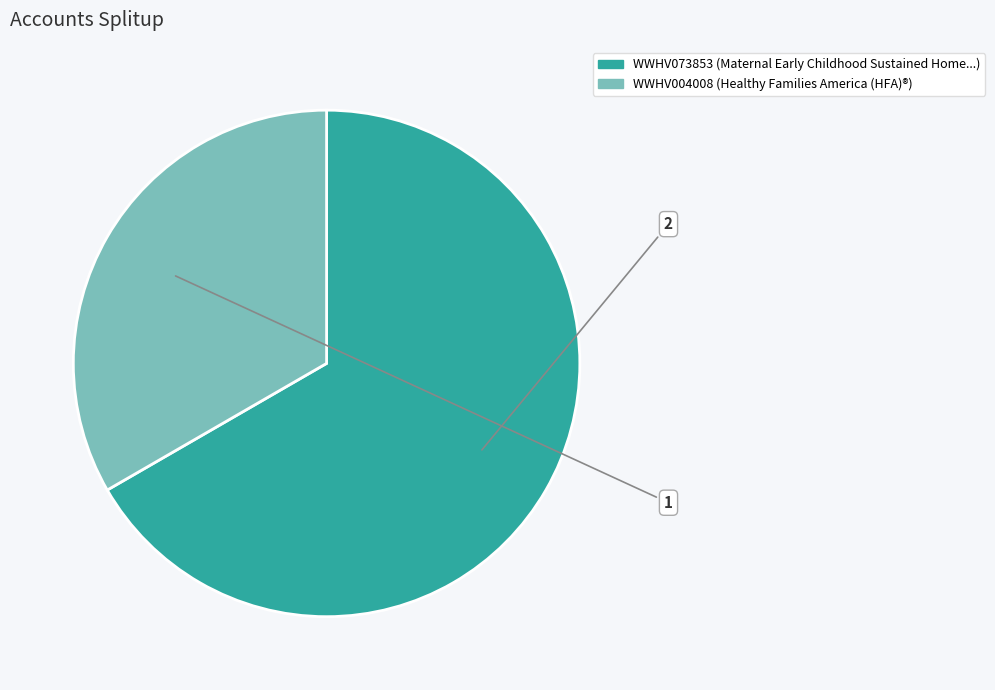

Does any single category account for the majority?

Yes